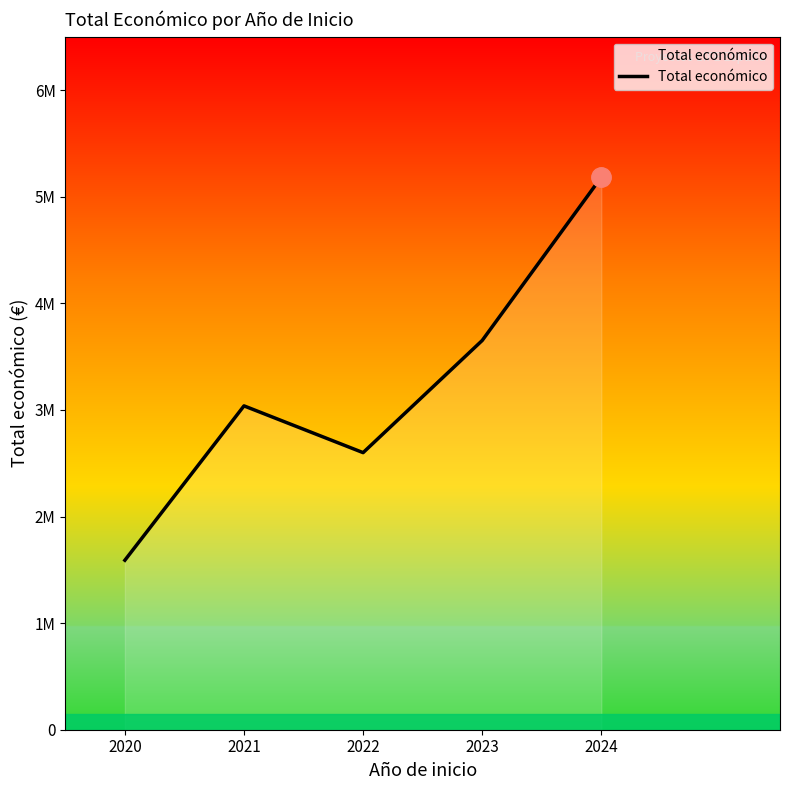

Reading left to right, list all the values displayed in this chart.

2020=1589765	2021=3037758	2022=2599081	2023=3651336	2024=5183382